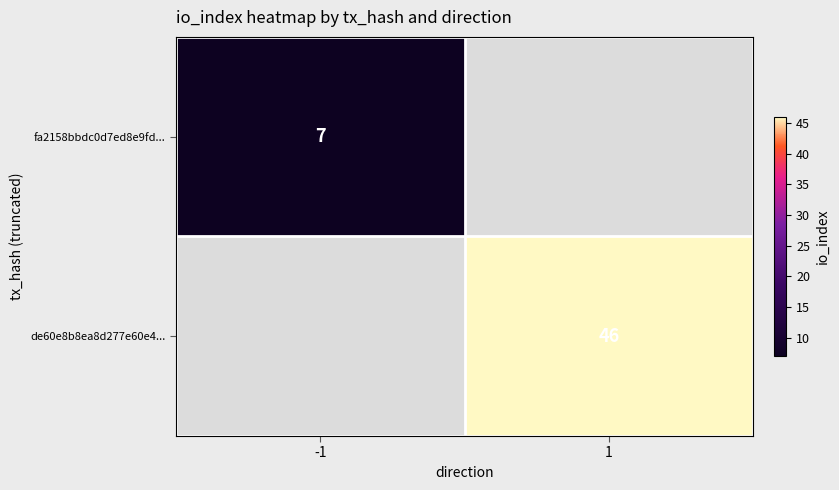

Is it true that de60e8b8ea8d277e60e4... equals 75 at 1?

False